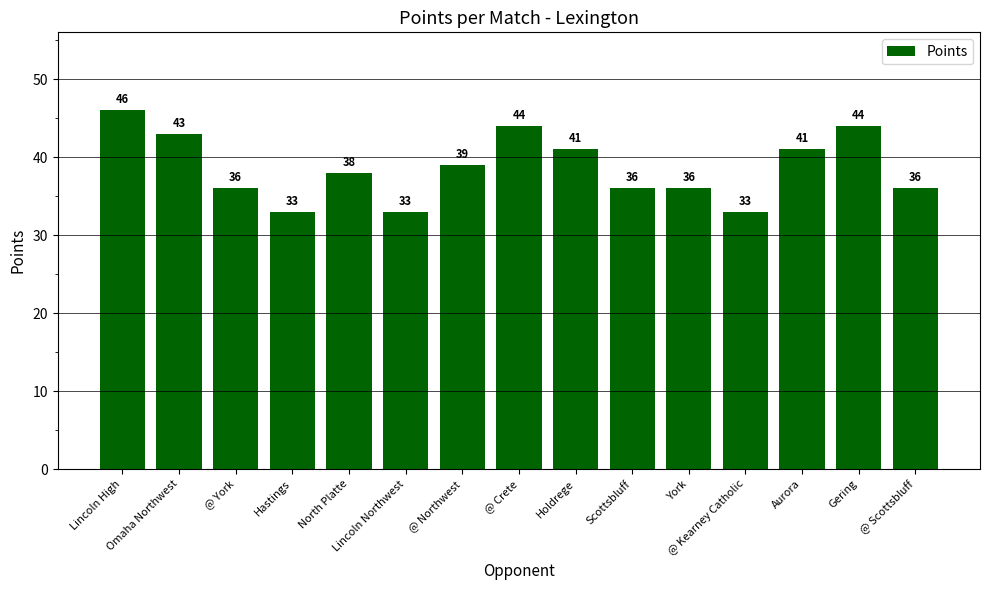

Approximately how many times larger is the value at @ Scottsbluff compared to Hastings?

1.1